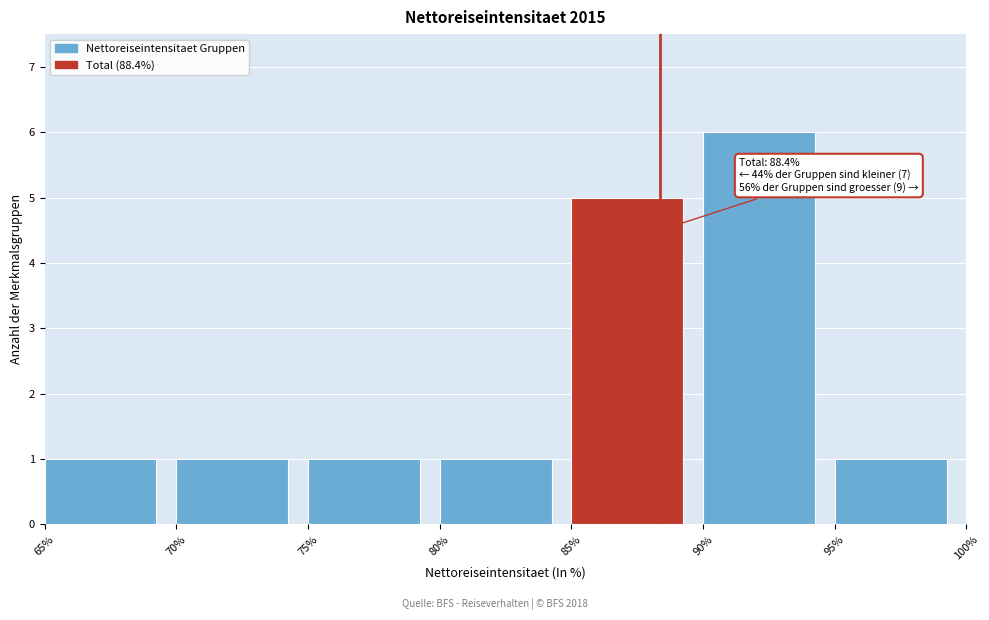

Over which range of the x-axis is the bar tallest?

90% to 95%